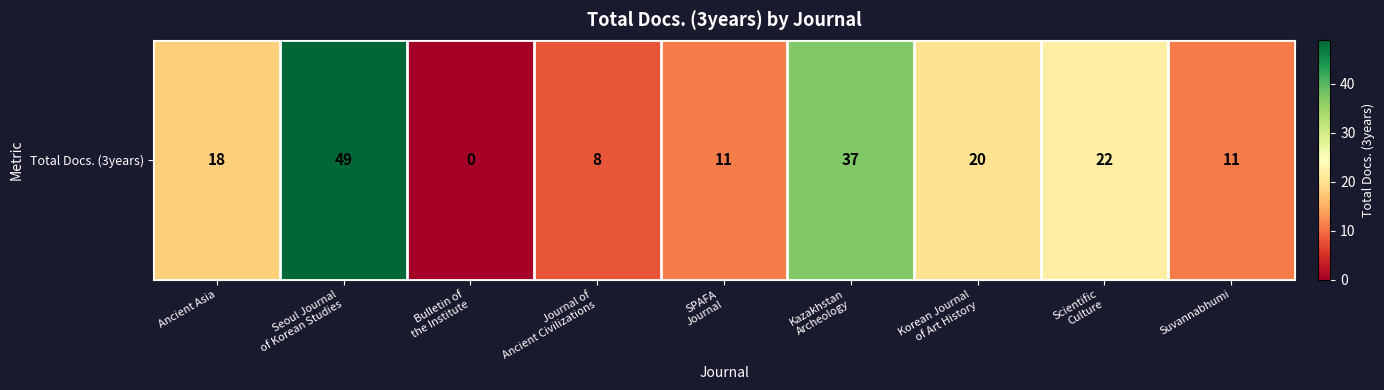

Reading right to left, what are all the values shown in this chart?

Suvannabhumi=11	Scientific
Culture=22	Korean Journal
of Art History=20	Kazakhstan
Archeology=37	SPAFA
Journal=11	Journal of
Ancient Civilizations=8	Bulletin of
the Institute=0	Seoul Journal
of Korean Studies=49	Ancient Asia=18